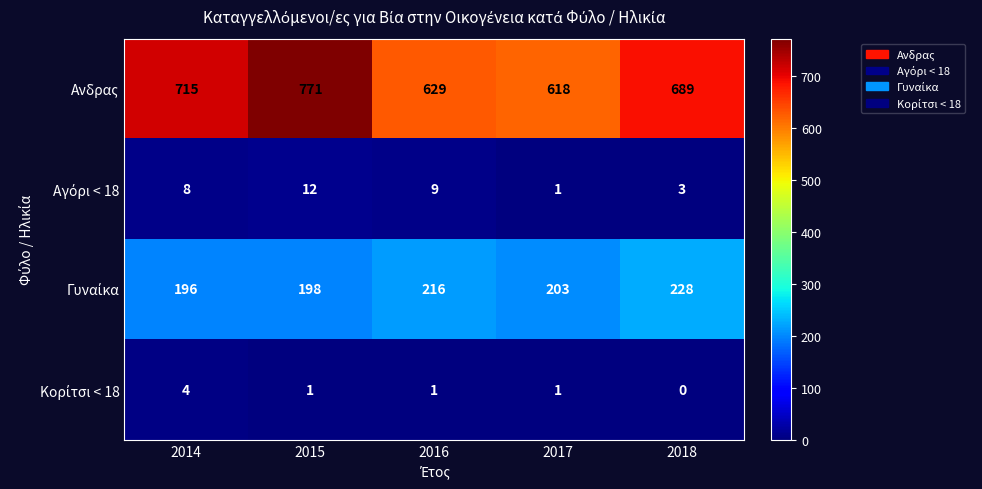

At which label is Aνδρας closest to 694?

2018